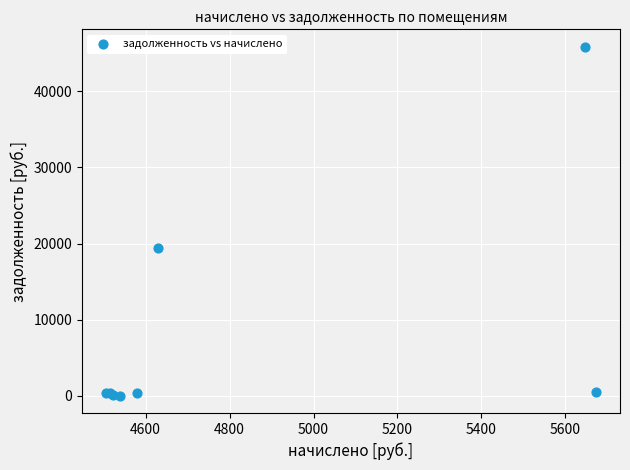

What Y value in the scatter plot is closest to 22940?

19370.5